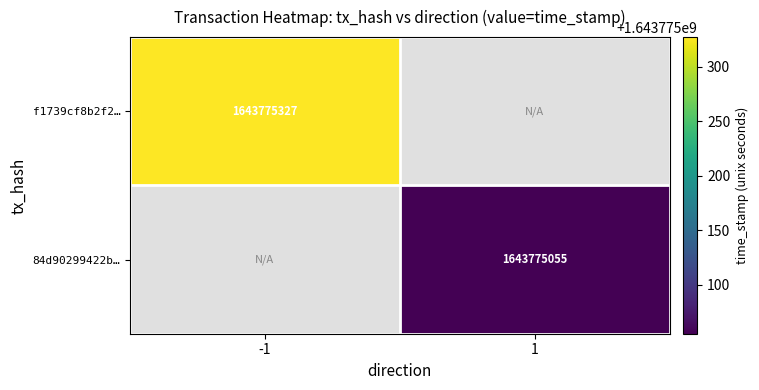

How many data points does each series have?

2